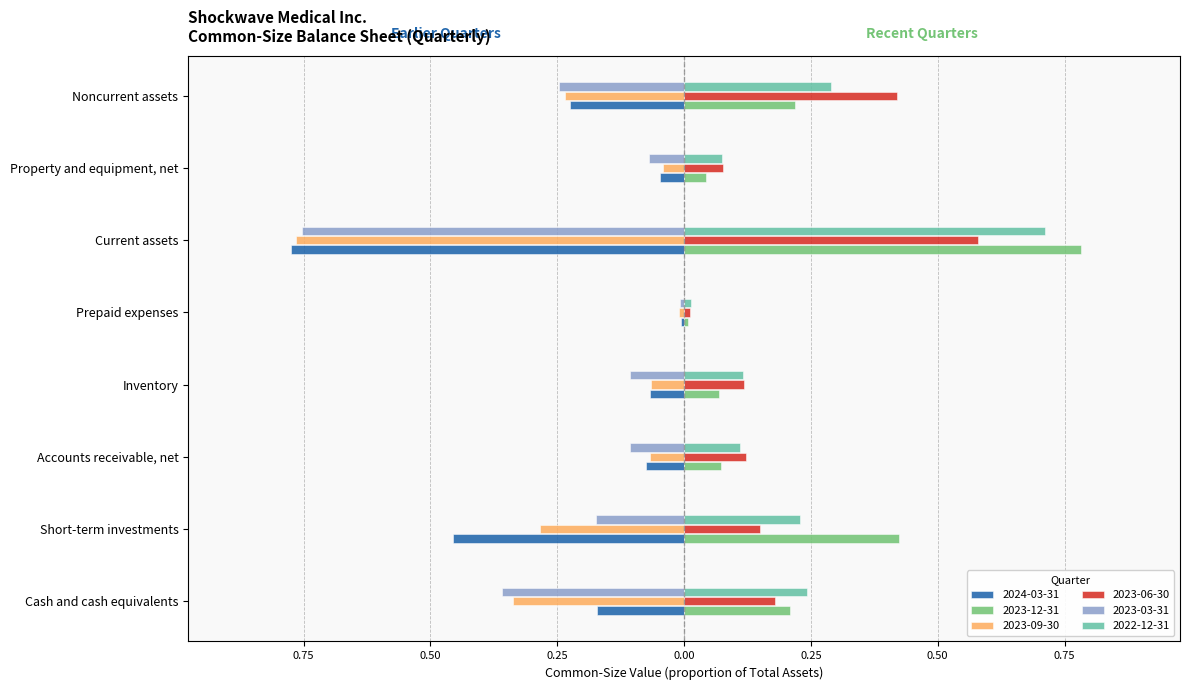

Reading right to left, extract all data points from this chart.

2024-03-31: Noncurrent assets=-0.2	Property and equipment, net=-0.0	Current assets=-0.8	Prepaid expenses=-0.0	Inventory=-0.1	Accounts receivable, net=-0.1	Short-term investments=-0.5	Cash and cash equivalents=-0.2
2023-12-31: Noncurrent assets=0.2	Property and equipment, net=0.0	Current assets=0.8	Prepaid expenses=0.0	Inventory=0.1	Accounts receivable, net=0.1	Short-term investments=0.4	Cash and cash equivalents=0.2
2023-09-30: Noncurrent assets=-0.2	Property and equipment, net=-0.0	Current assets=-0.8	Prepaid expenses=-0.0	Inventory=-0.1	Accounts receivable, net=-0.1	Short-term investments=-0.3	Cash and cash equivalents=-0.3
2023-06-30: Noncurrent assets=0.4	Property and equipment, net=0.1	Current assets=0.6	Prepaid expenses=0.0	Inventory=0.1	Accounts receivable, net=0.1	Short-term investments=0.1	Cash and cash equivalents=0.2
2023-03-31: Noncurrent assets=-0.2	Property and equipment, net=-0.1	Current assets=-0.8	Prepaid expenses=-0.0	Inventory=-0.1	Accounts receivable, net=-0.1	Short-term investments=-0.2	Cash and cash equivalents=-0.4
2022-12-31: Noncurrent assets=0.3	Property and equipment, net=0.1	Current assets=0.7	Prepaid expenses=0.0	Inventory=0.1	Accounts receivable, net=0.1	Short-term investments=0.2	Cash and cash equivalents=0.2